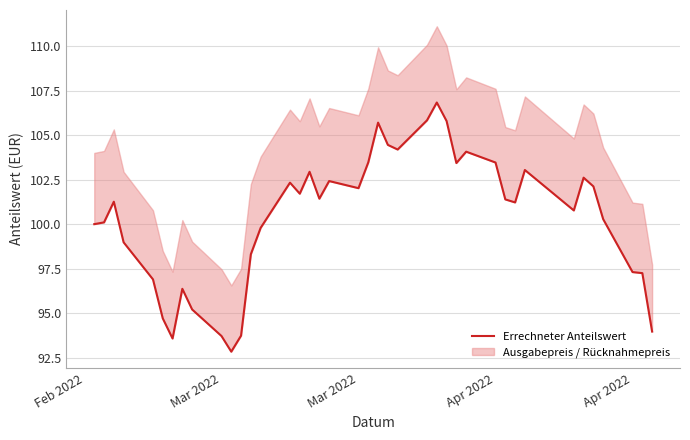

How many points are lower than both their immediate neighbors (excluding endpoints)?

9